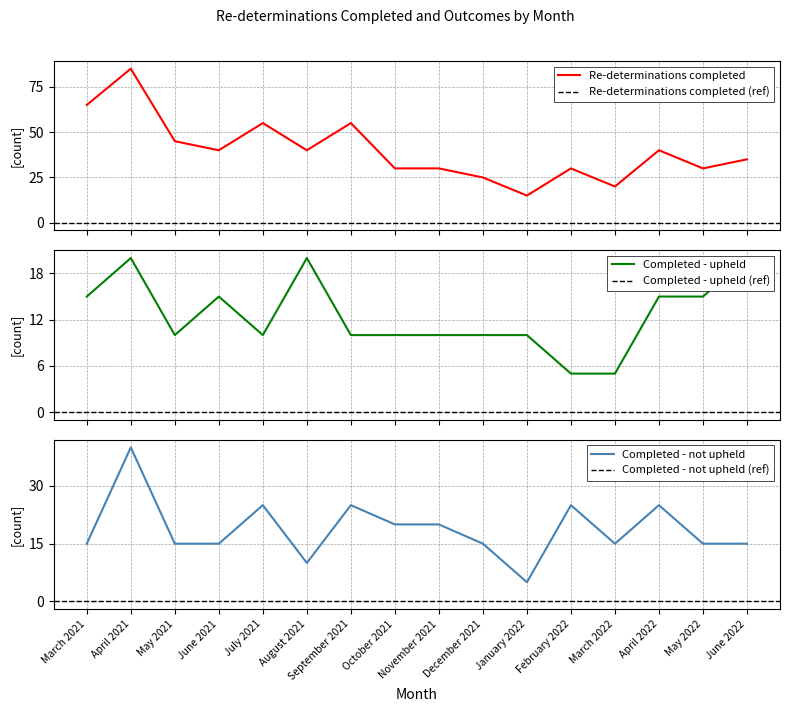

The value of Re-determinations completed at February 2022 is 30. True or false?

True